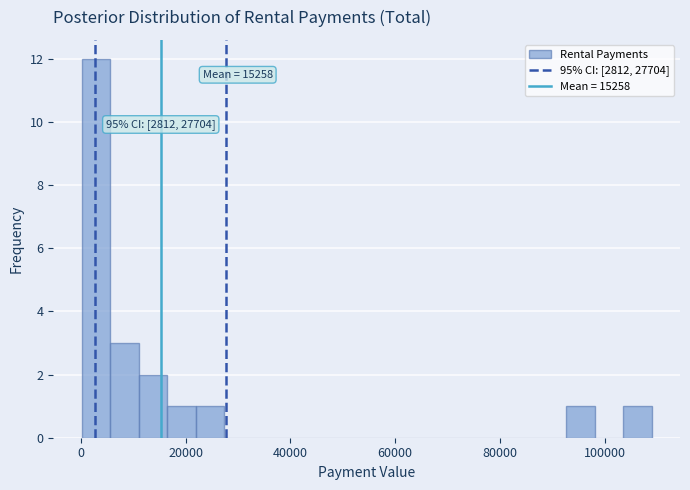

Around what value on the x-axis is the tallest bar? Give the approximate position of its centre, as read against the axis.

2000